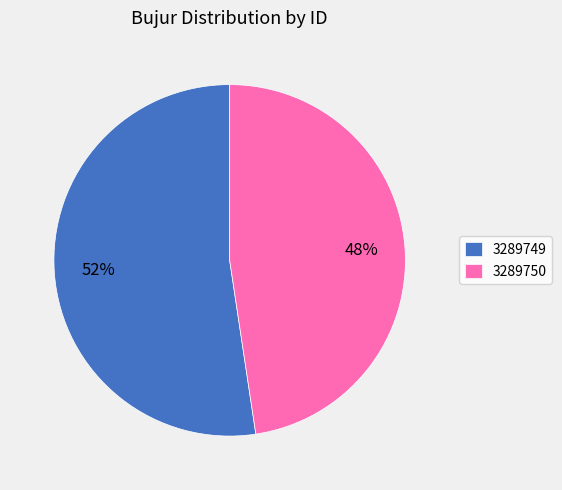

Which slice is the largest?

3289749